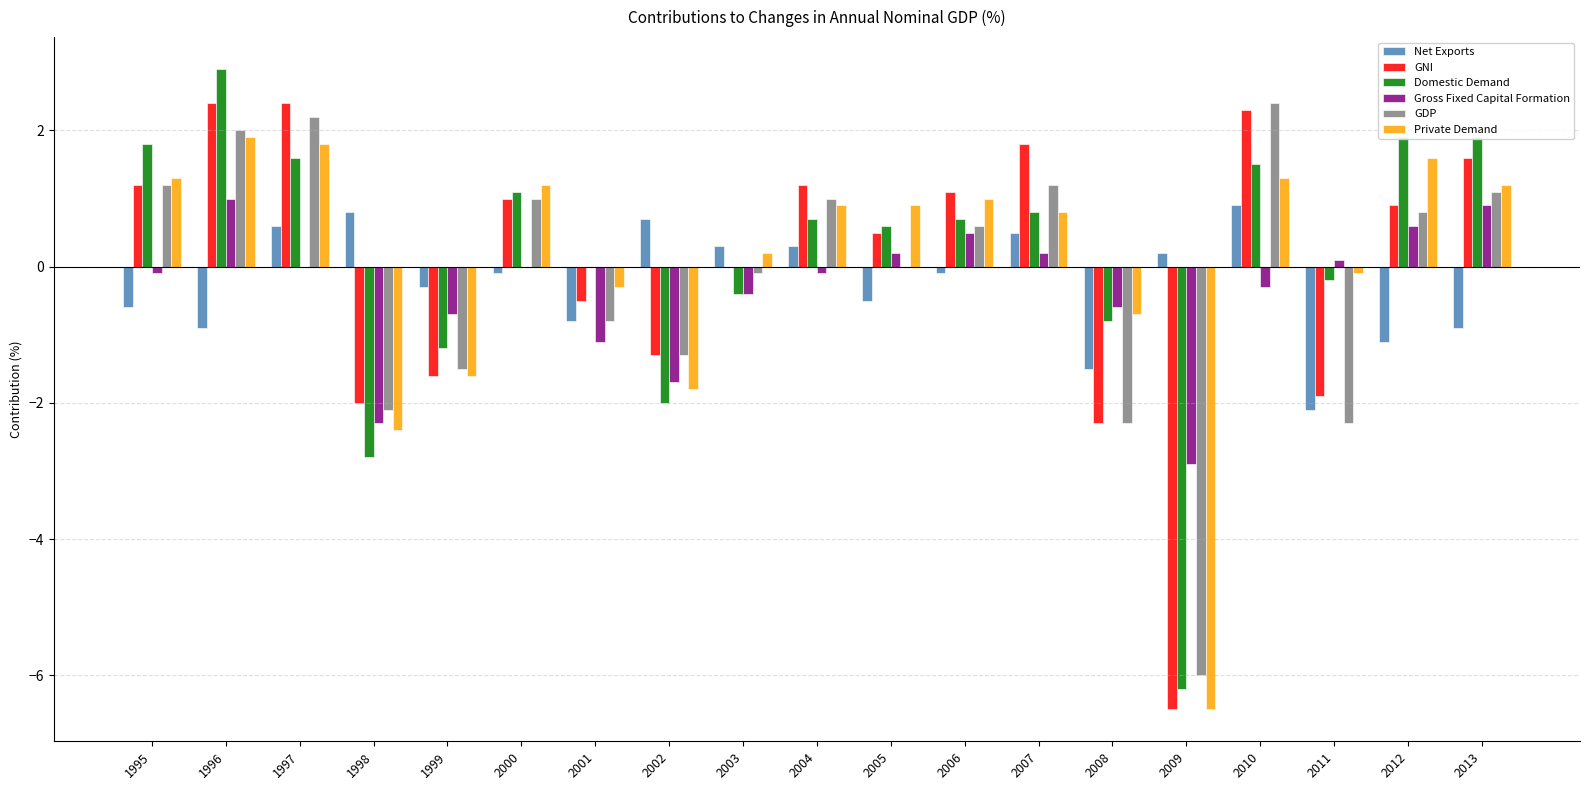

True or false: GNI has a value of 0.3 at 1995.

False